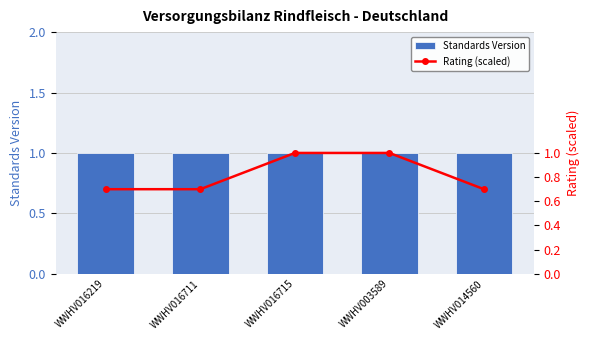

Rank the series by their average value, from lowest to highest.

Rating (scaled), Standards Version